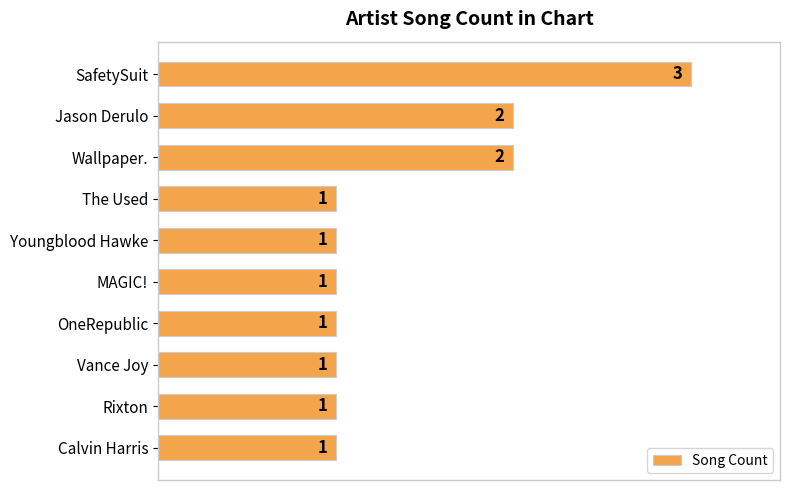

The value at OneRepublic is 1. True or false?

True